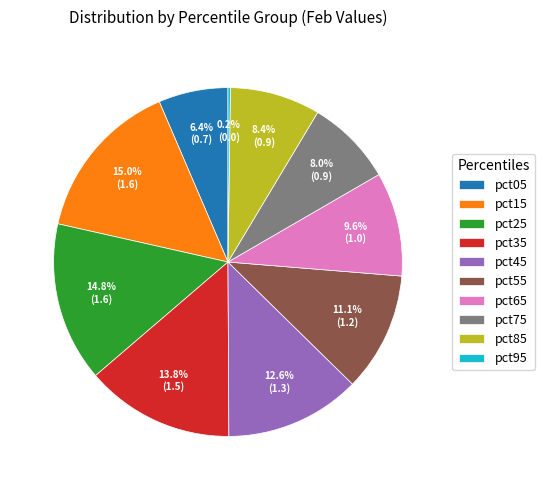

Combined, do pct25 and pct35 account for over 50%?

No